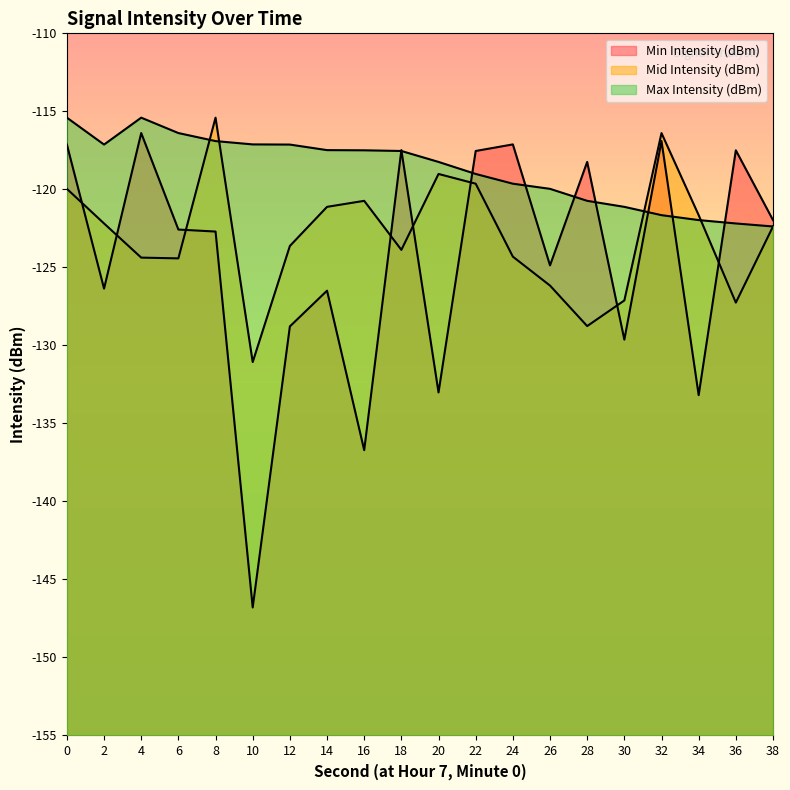

What is the value of the Mid Intensity (dBm) point at the 16th from the left?

-127.1